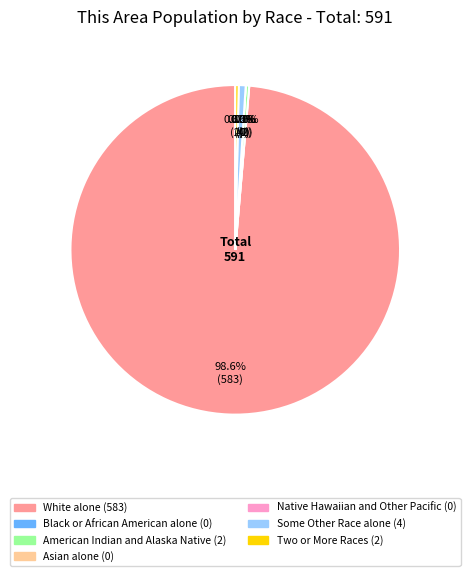

True or false: Native Hawaiian and Other Pacific accounts for 0% of the total.

True